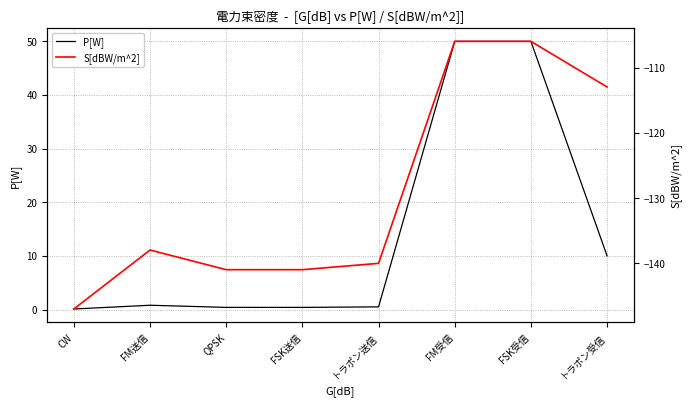

True or false: P[W] and S[dBW/m^2] cross at least once.

False